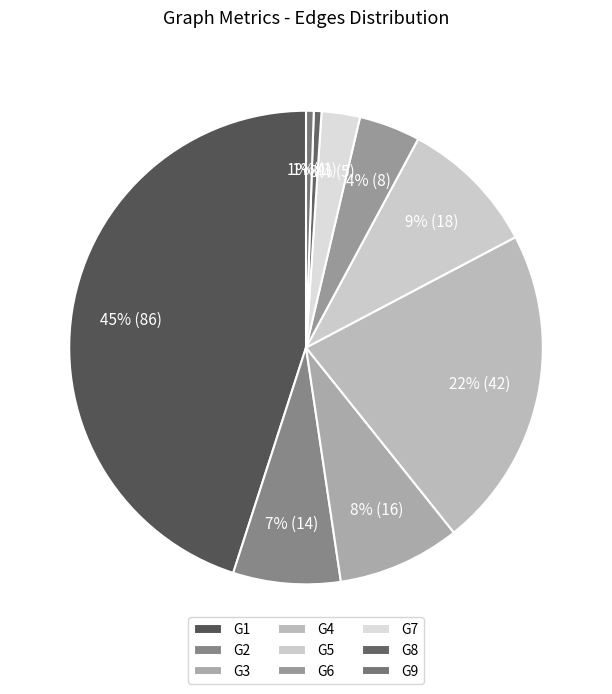

Count the number of slices in the pie.

9